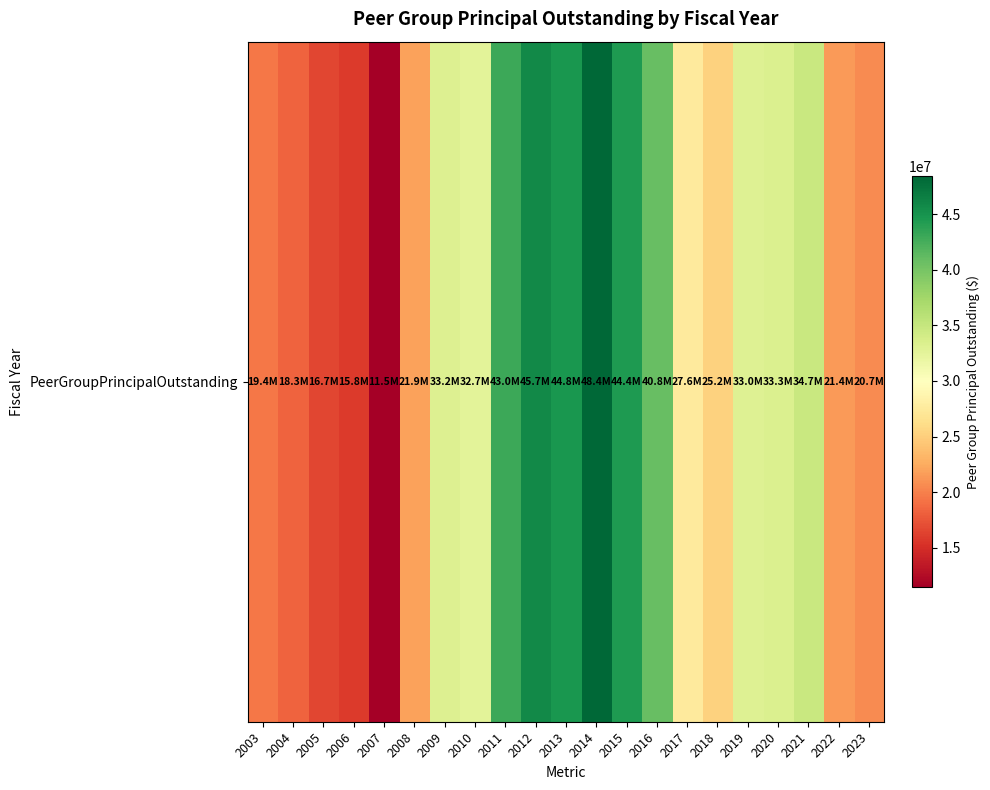

What is the difference between the maximum and minimum values?

36931000.0